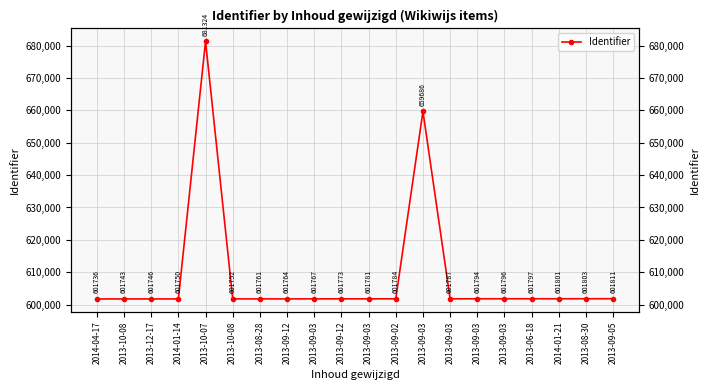

What is the difference between the values at 2013-09-02 and 2014-01-14?

34